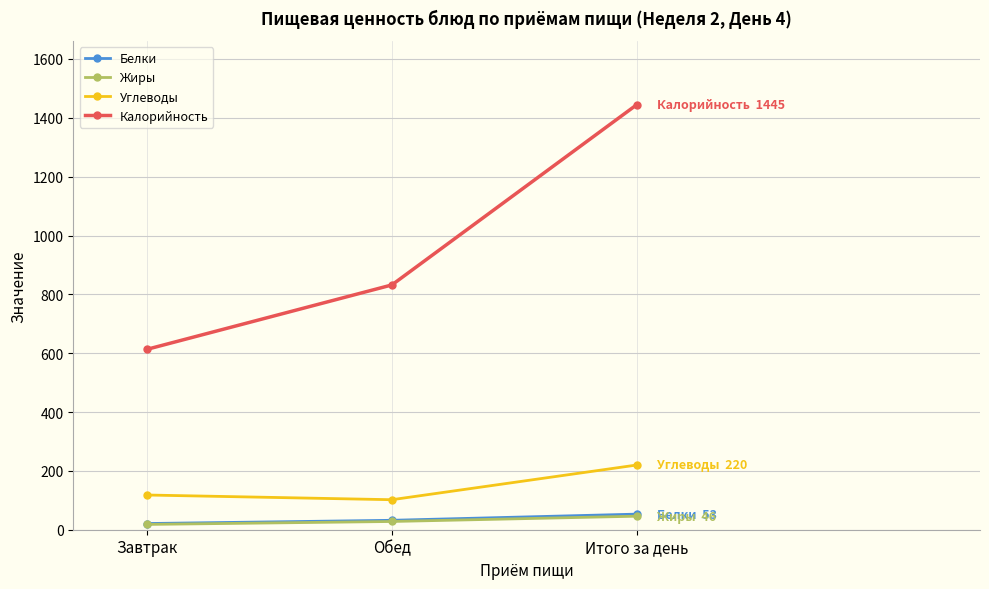

Reading right to left, transcribe all the data shown in this chart.

Белки: 53	32	21
Жиры: 46	28	18
Углеводы: 220	102	118
Калорийность: 1445	832	613